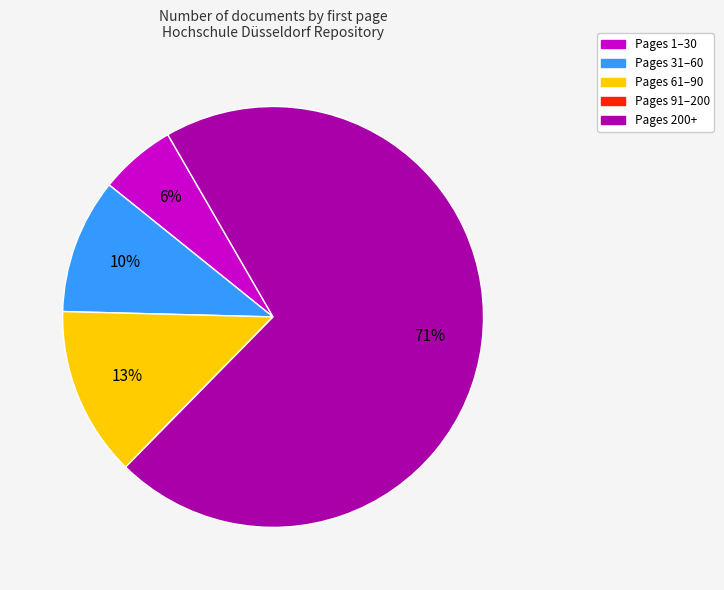

To the nearest percent, what is the average slice percentage?

20%